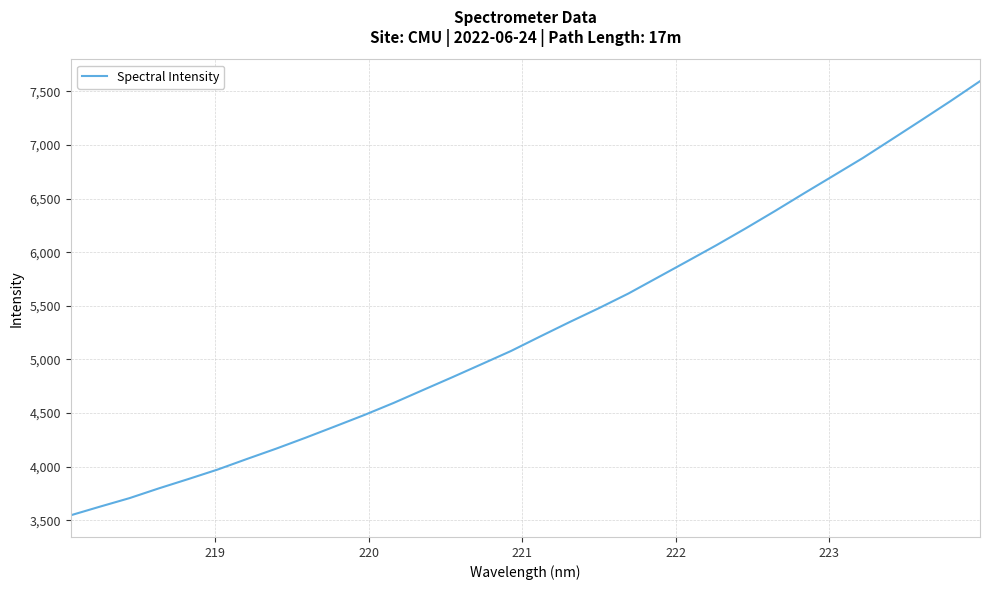

Does the chart display data point markers on the line(s)?

No